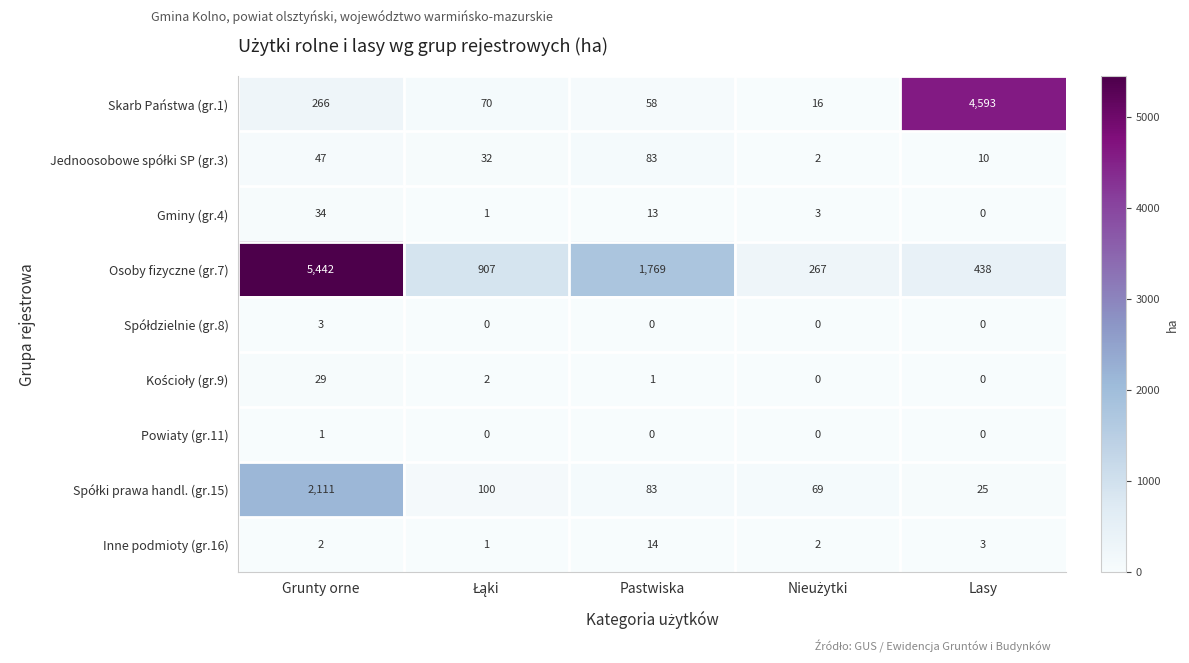

Count the number of categories in the chart.

5